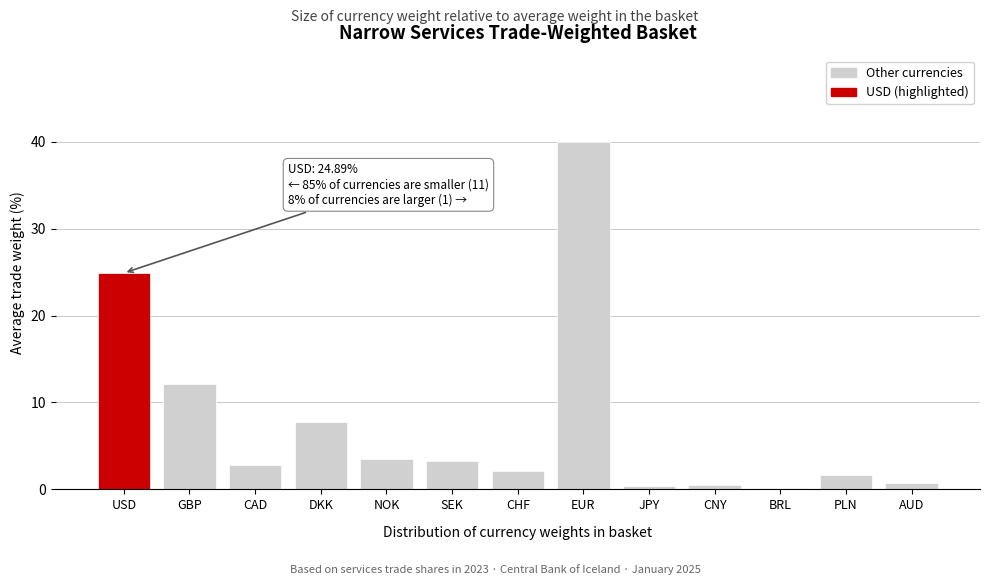

True or false: the data shows 4.9 at SEK.

False